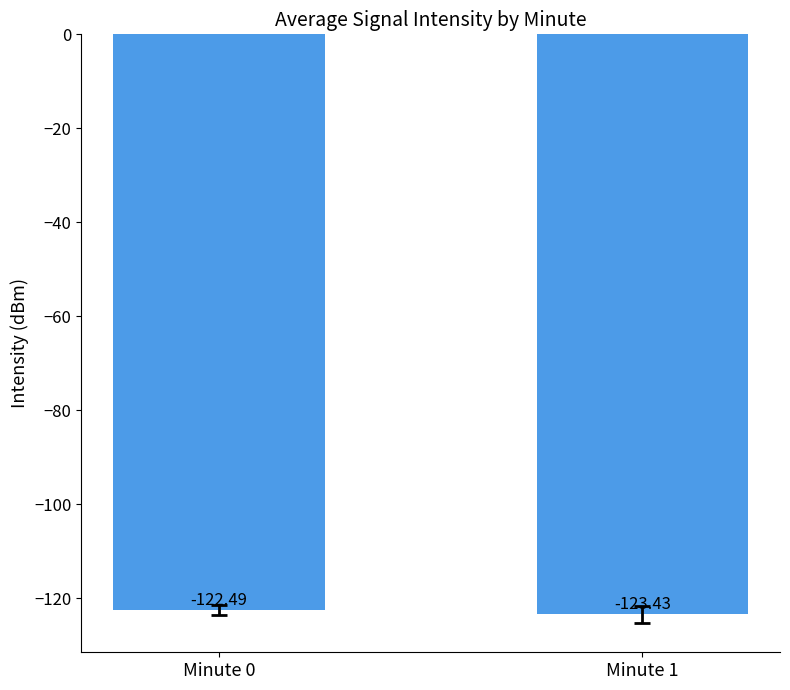

What is the value of the 1st bar from the left?

-122.5